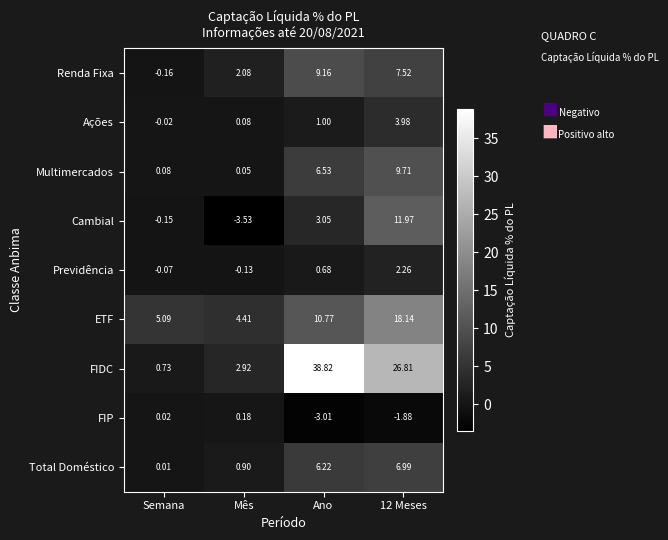

Which series changed the most between Mês and 12 Meses?

FIDC